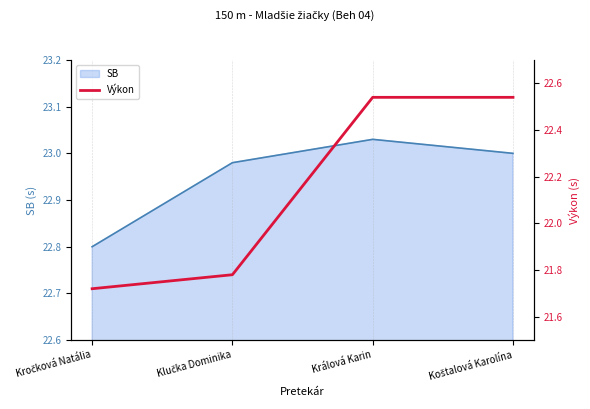

Where is the data nearest to the value 22?

Klučka Dominika